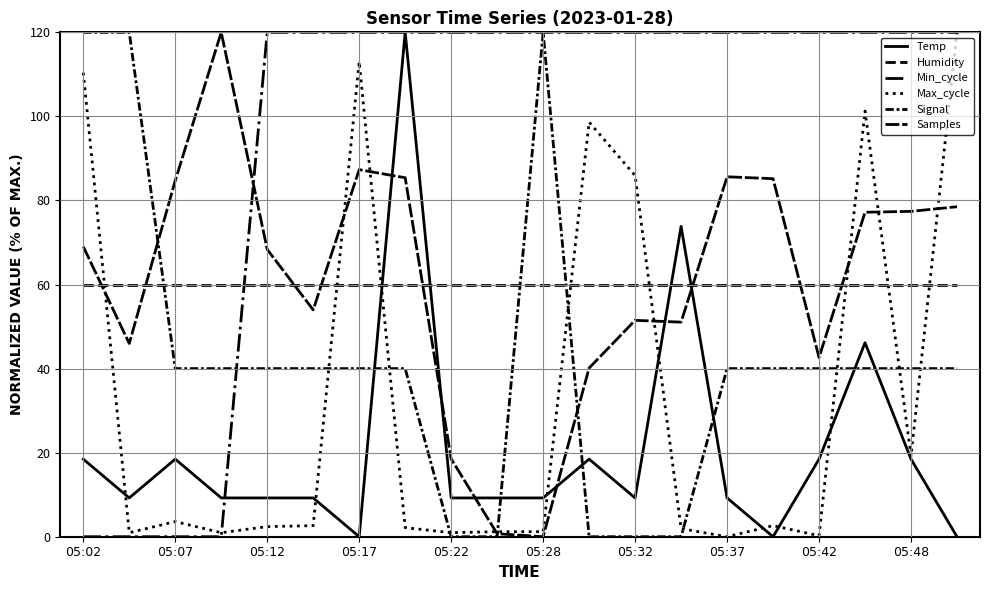

What is the difference between the maximum and minimum values in the Max_cycle series?

120.0